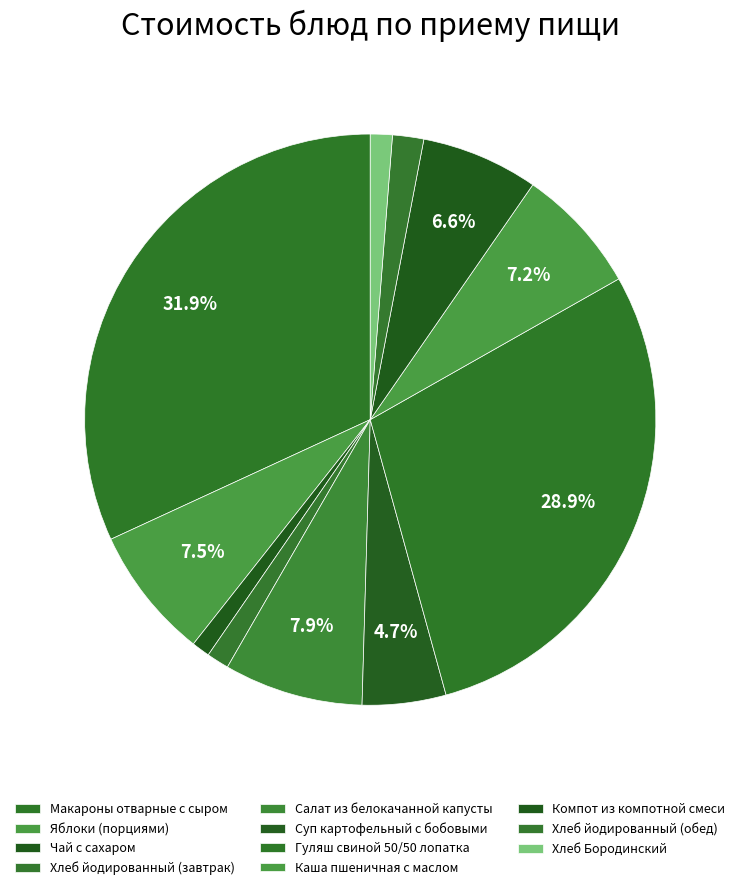

To the nearest percent, what portion does Компот из компотной смеси represent?

7%